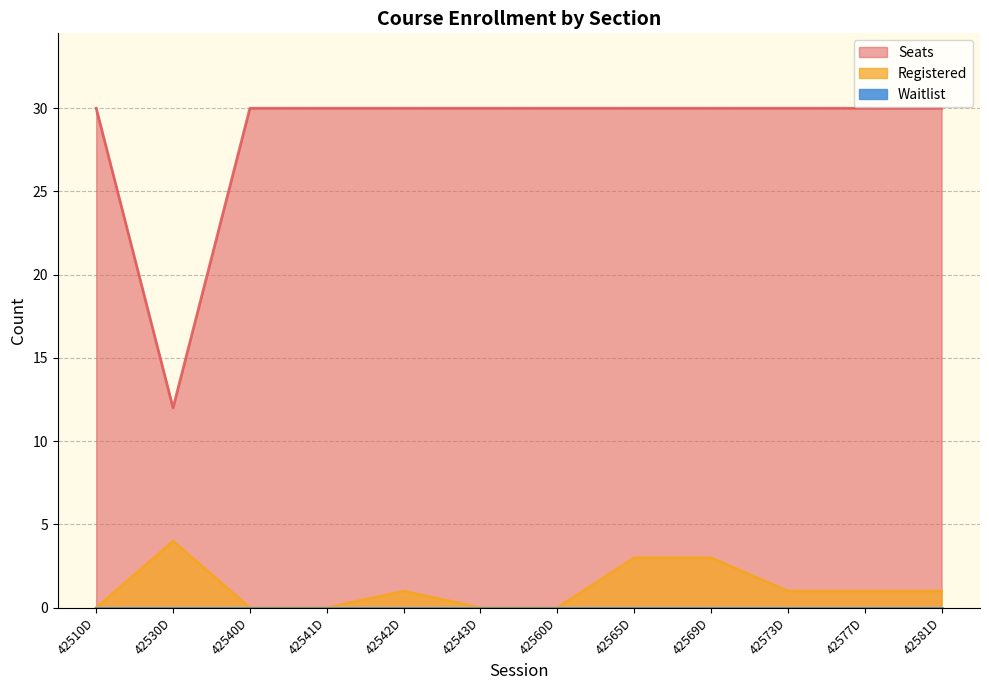

What position from the right is 42573D?

3